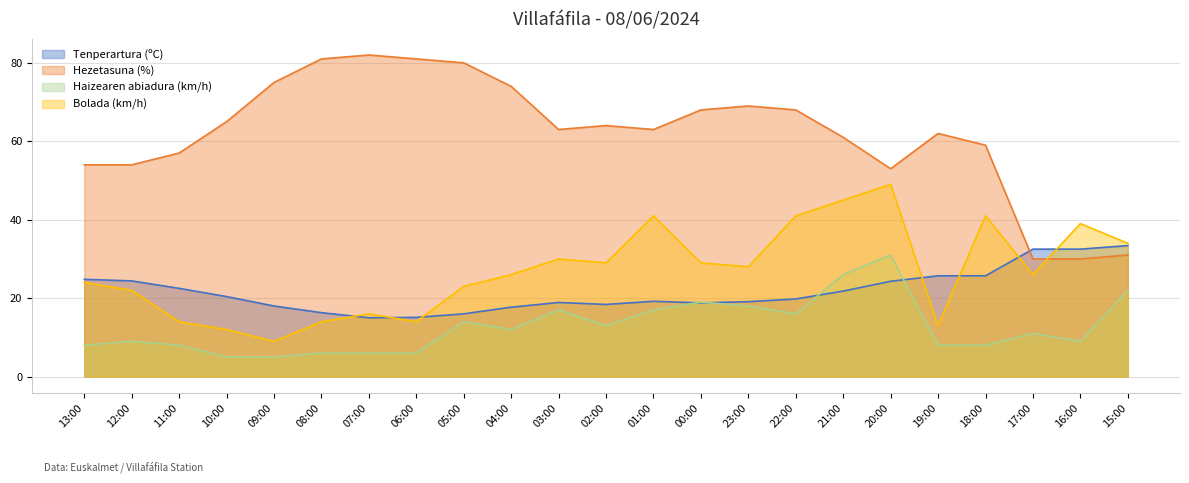

What is the highest value of the Haizearen abiadura (km/h) series?

31.0